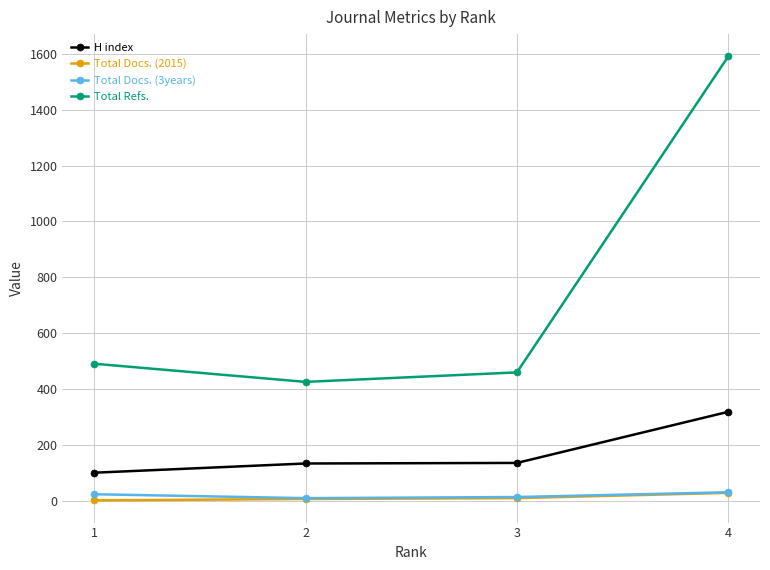

The value of H index at 1 is 47. True or false?

False